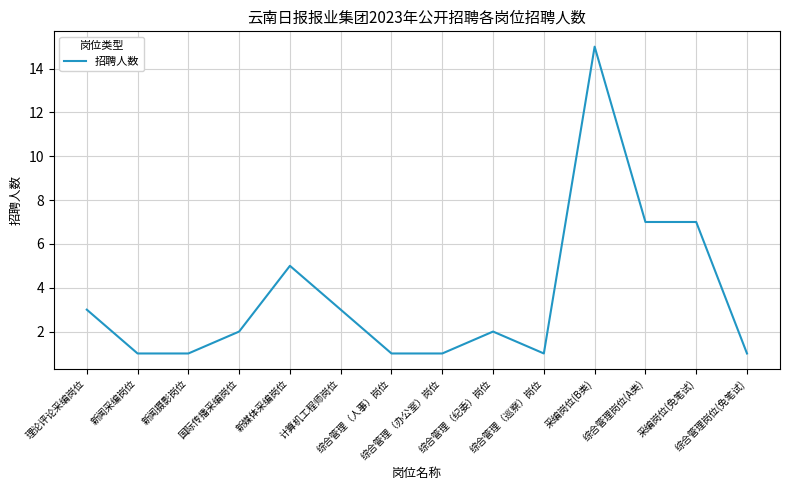

Approximately how many times larger is the value at 新闻采编岗位 compared to 综合管理（巡察）岗位?

1.0